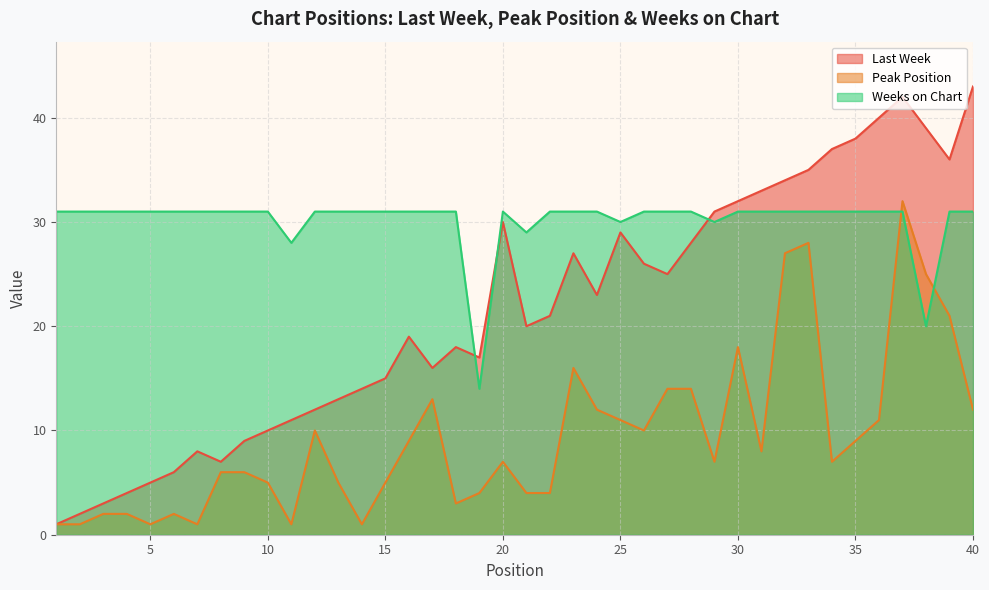

At how many categories does at least one series exceed 3?

40